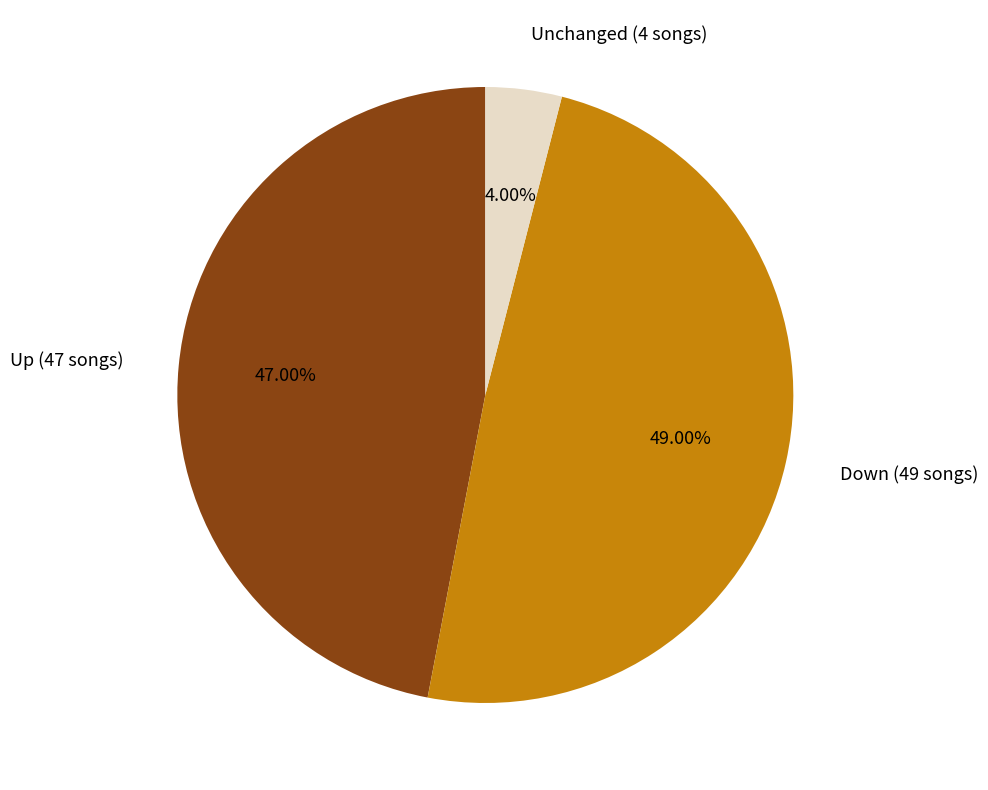

Is the sum of Down (49 songs) and Up (47 songs) greater than half?

Yes